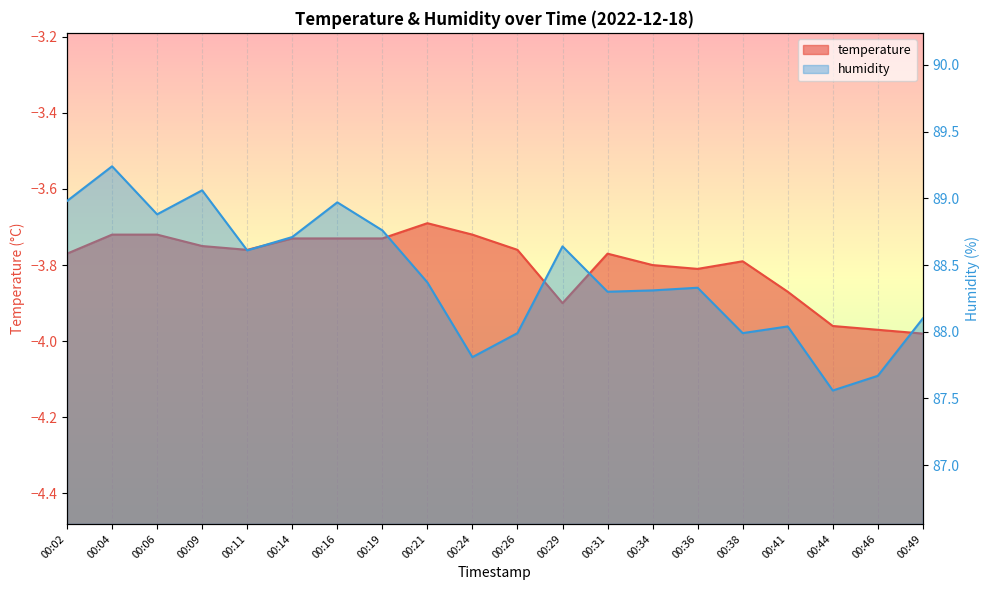

Is it true that temperature equals -3.7 at 00:06?

True